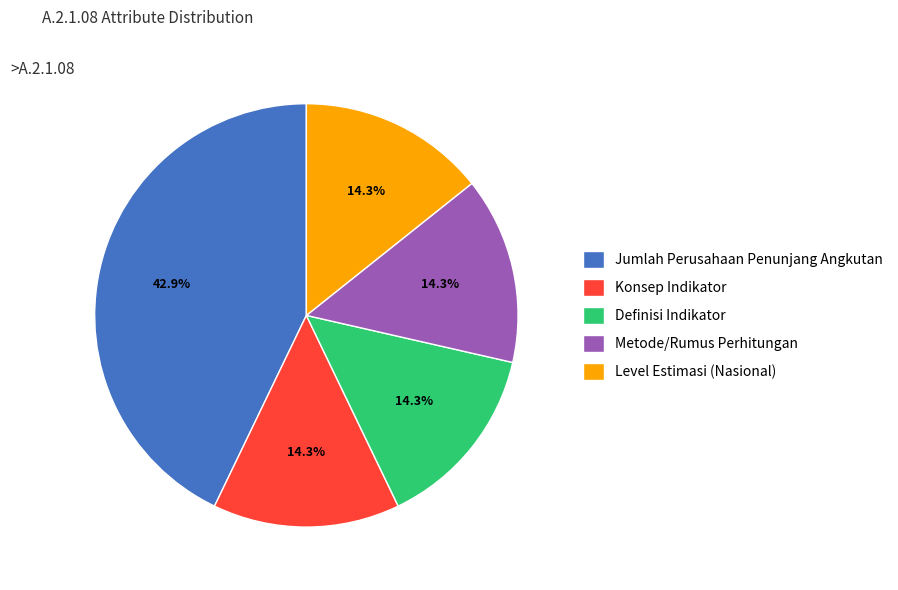

Combined, do Konsep Indikator and Jumlah Perusahaan Penunjang Angkutan account for over 50%?

Yes